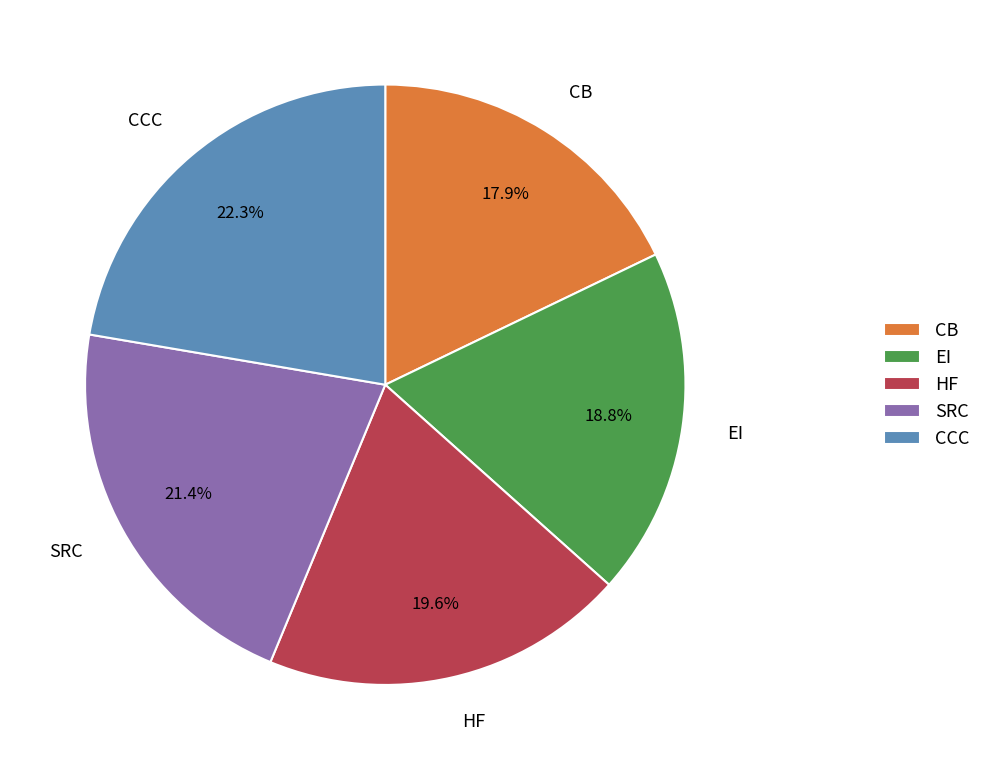

Is there a majority slice in this chart?

No